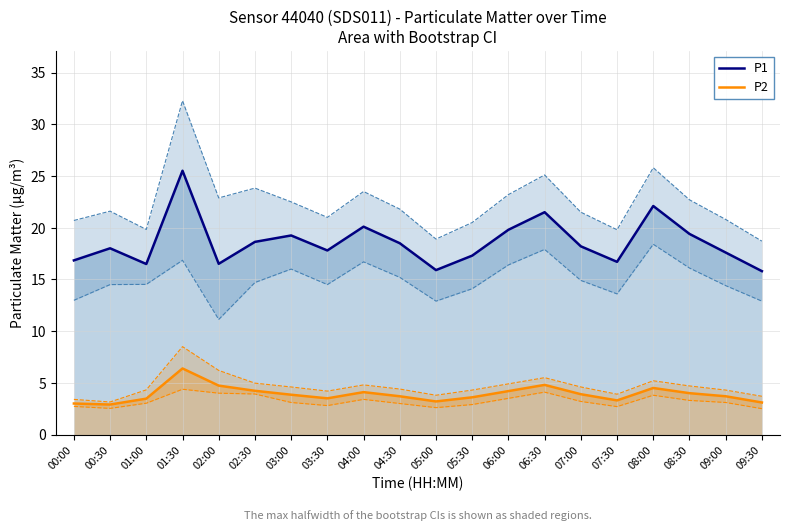

What is the sum of the P2 values at 01:00 and 00:30?

6.4